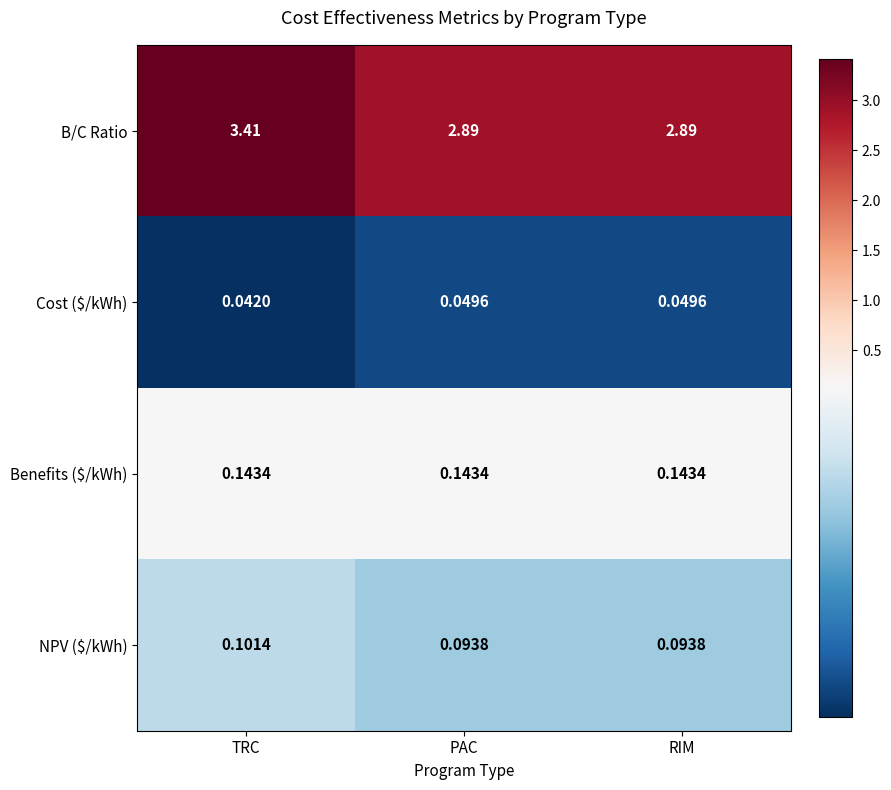

At which category is the sum across all series the highest?

TRC